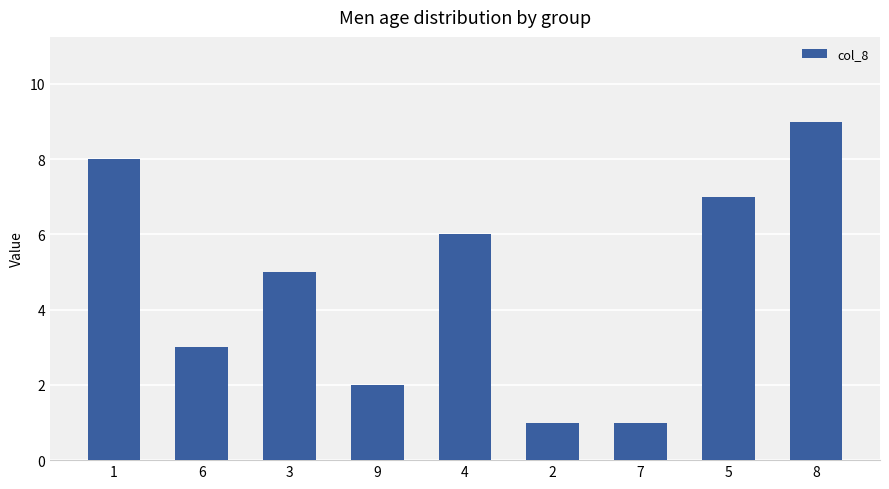

True or false: the data shows 1 at 2.

True